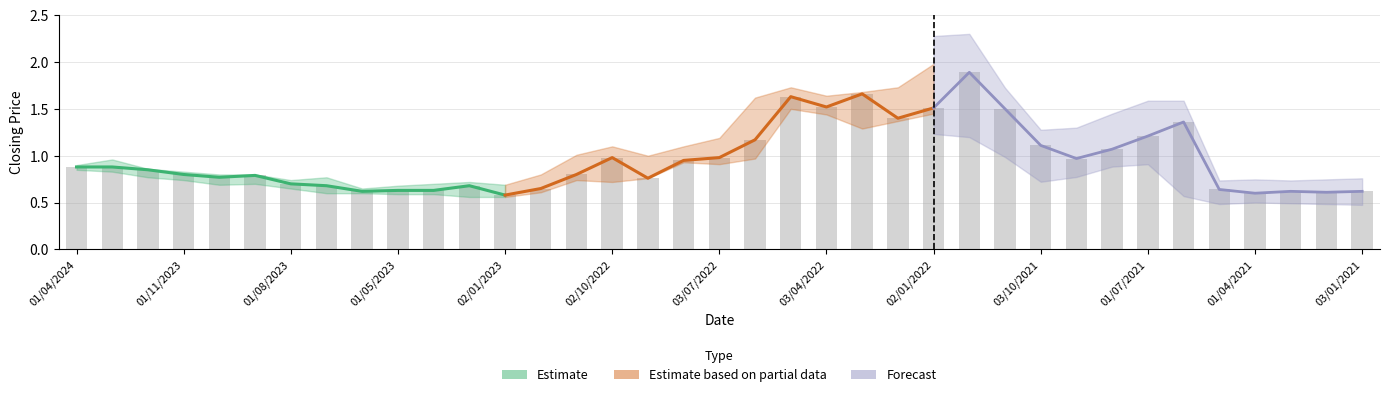

What is the minimum value shown in the chart?

0.6